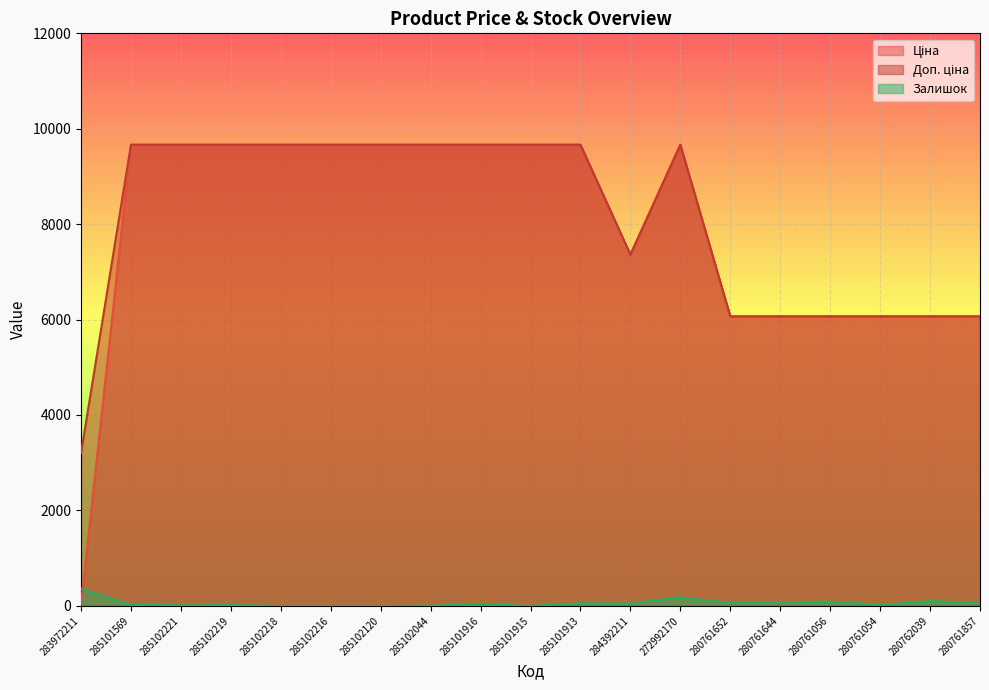

Reading left to right, list all the values displayed in this chart.

Ціна: 32.0	9664.7	9664.7	9664.7	9664.7	9664.7	9664.7	9664.7	9664.7	9664.7	9664.7	7360.2	9664.7	6067.2	6067.2	6067.2	6067.2	6067.2	6067.2
Доп. ціна: 3205.0	9664.7	9664.7	9664.7	9664.7	9664.7	9664.7	9664.7	9664.7	9664.7	9664.7	7360.2	9664.7	6067.2	6067.2	6067.2	6067.2	6067.2	6067.2
Залишок: 360.0	18.0	11.0	14.0	0.0	0.0	0.0	3.0	32.0	0.0	54.0	45.0	179.0	57.0	70.0	90.0	18.0	101.0	52.0